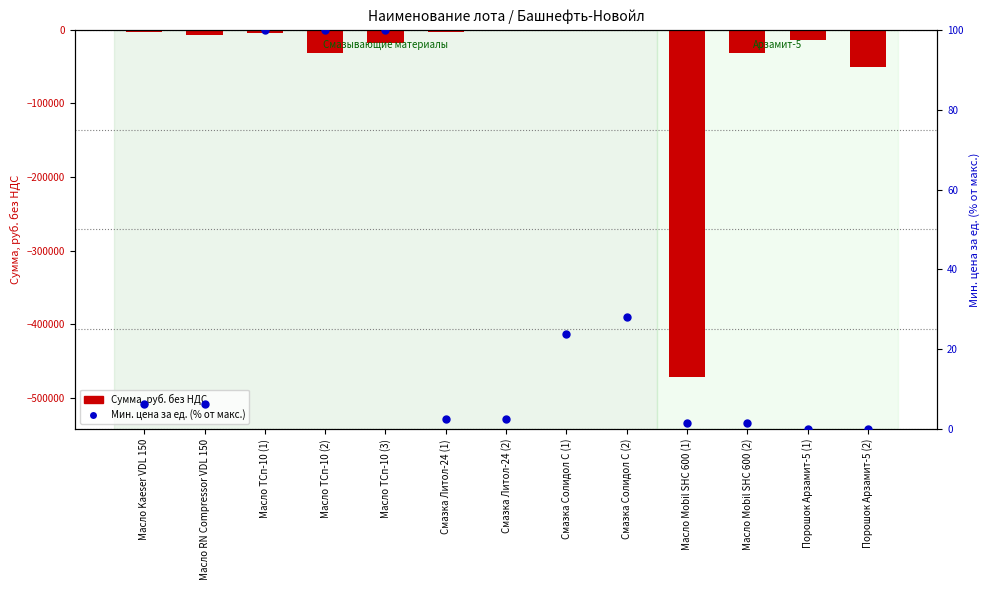

Which series reaches the maximum Y coordinate?

Мин. цена за ед. (% от макс.)